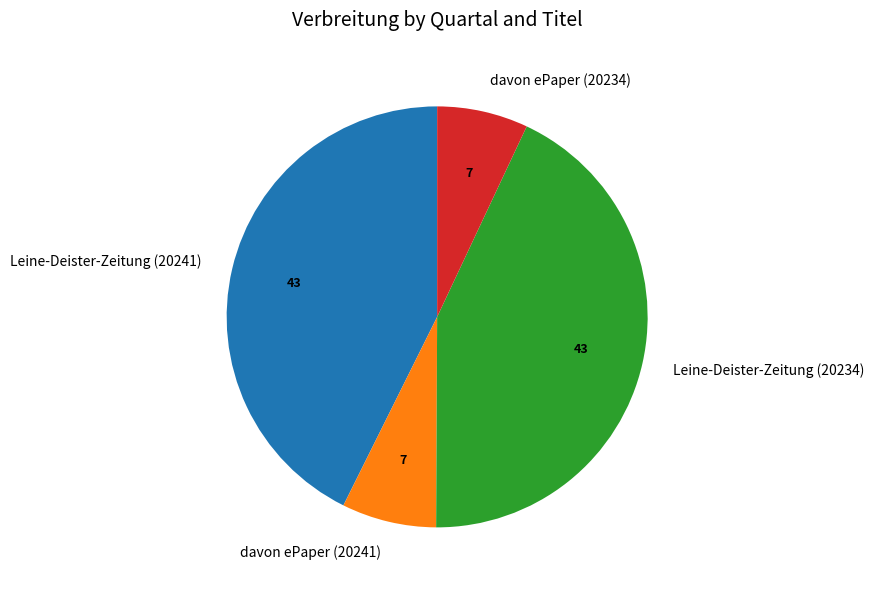

Do Leine-Deister-Zeitung (20234) and Leine-Deister-Zeitung (20241) together represent more than half of the pie?

Yes